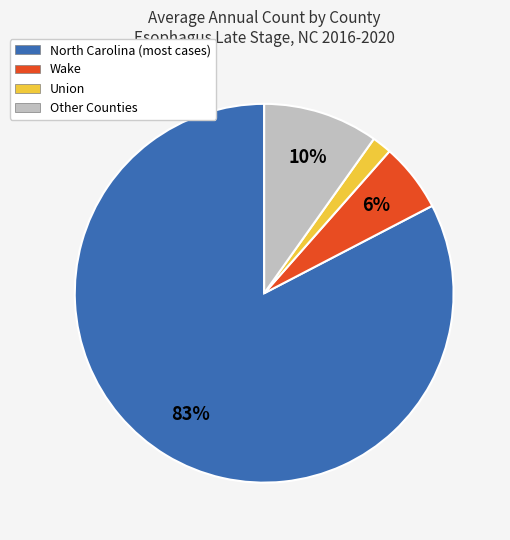

How many segments does this pie chart have?

4